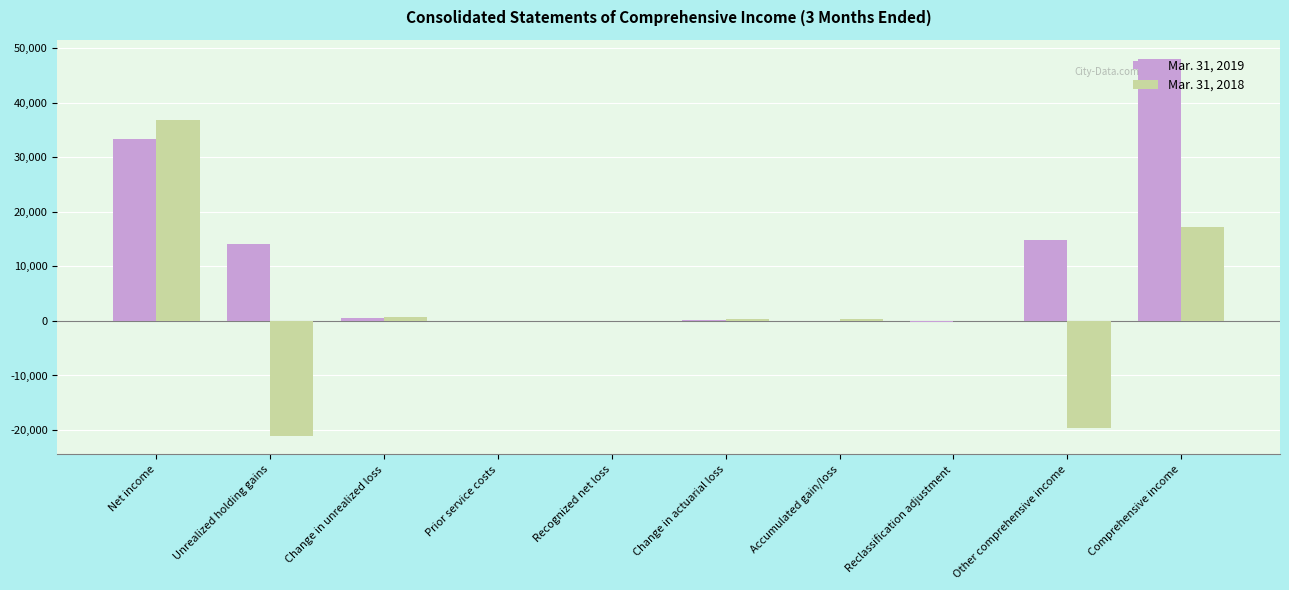

What value does the Mar. 31, 2019 series have at Change in unrealized loss, to the nearest 50?

550